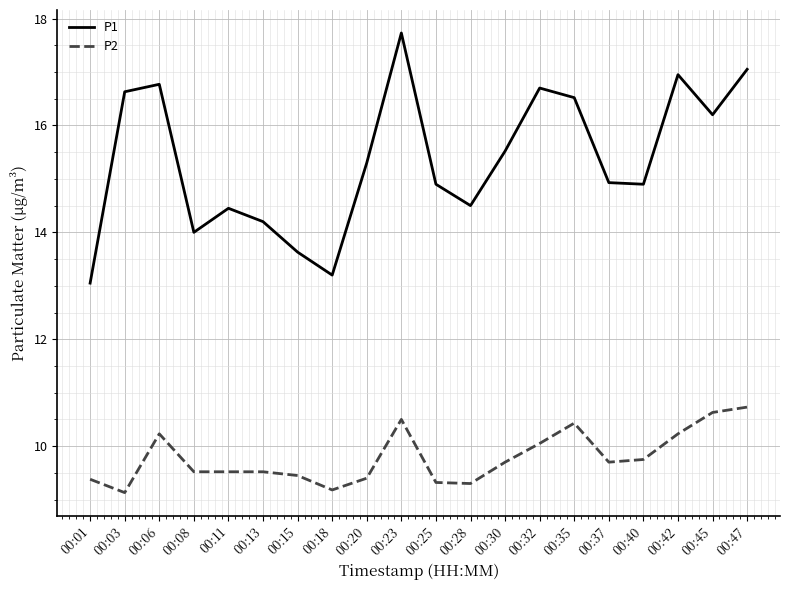

True or false: P1 and P2 intersect in this chart.

False